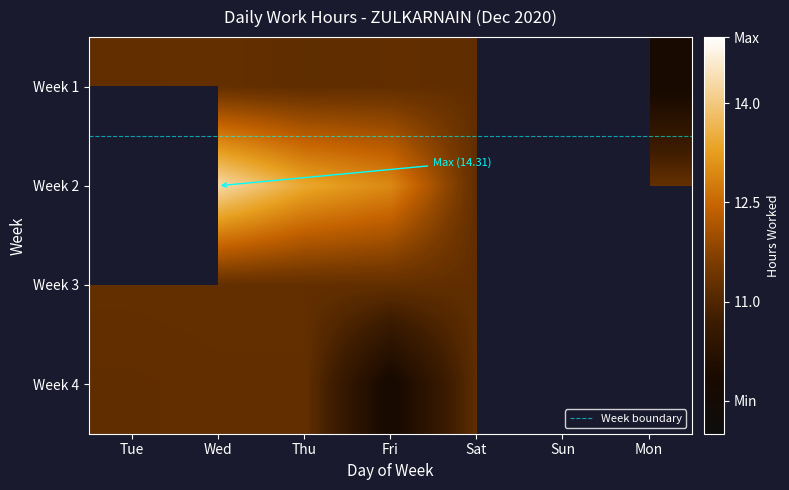

List the series in order of their peak value, highest first.

2, 1, 3, 4